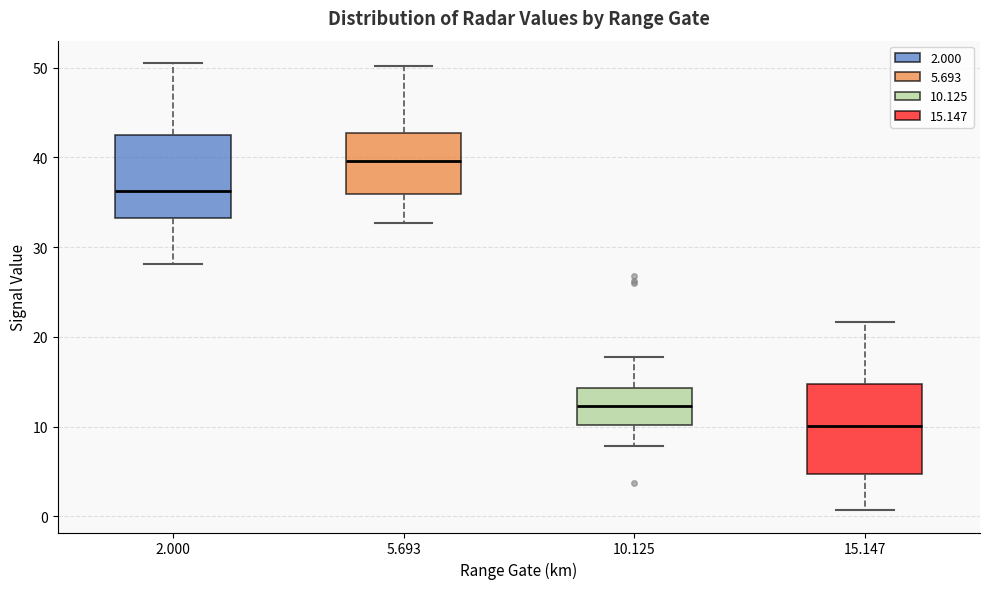

Where is the lower edge of the box at x = 2.000 on the y-axis? The values are not printed on the chart, so give them approximately, as read against the axis.

33